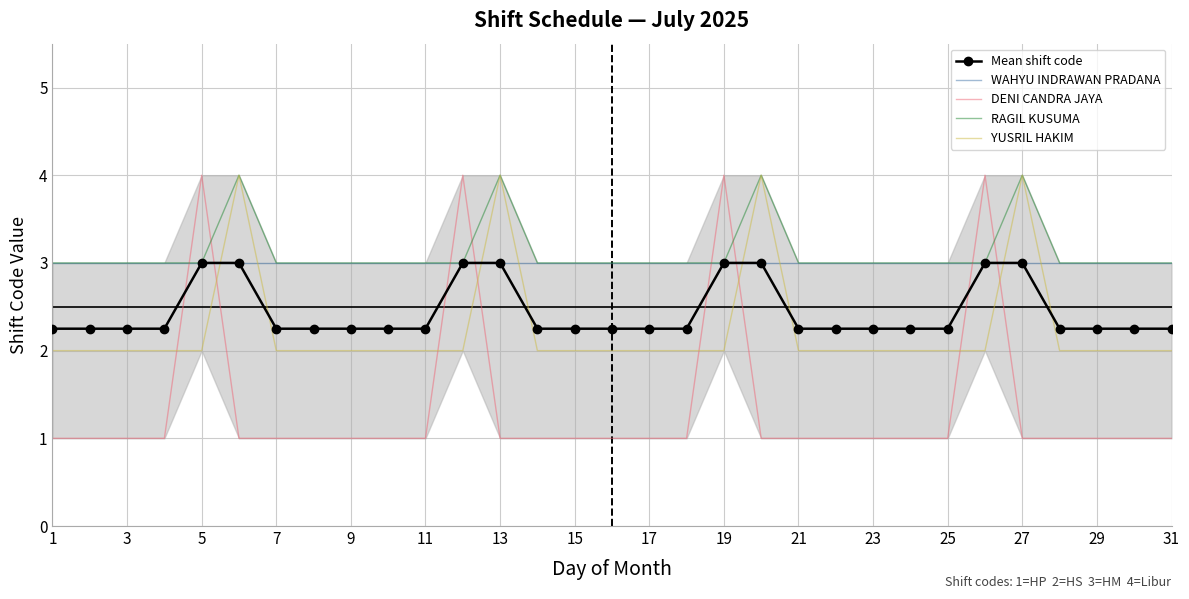

What is the sum of all YUSRIL HAKIM values?

70.0